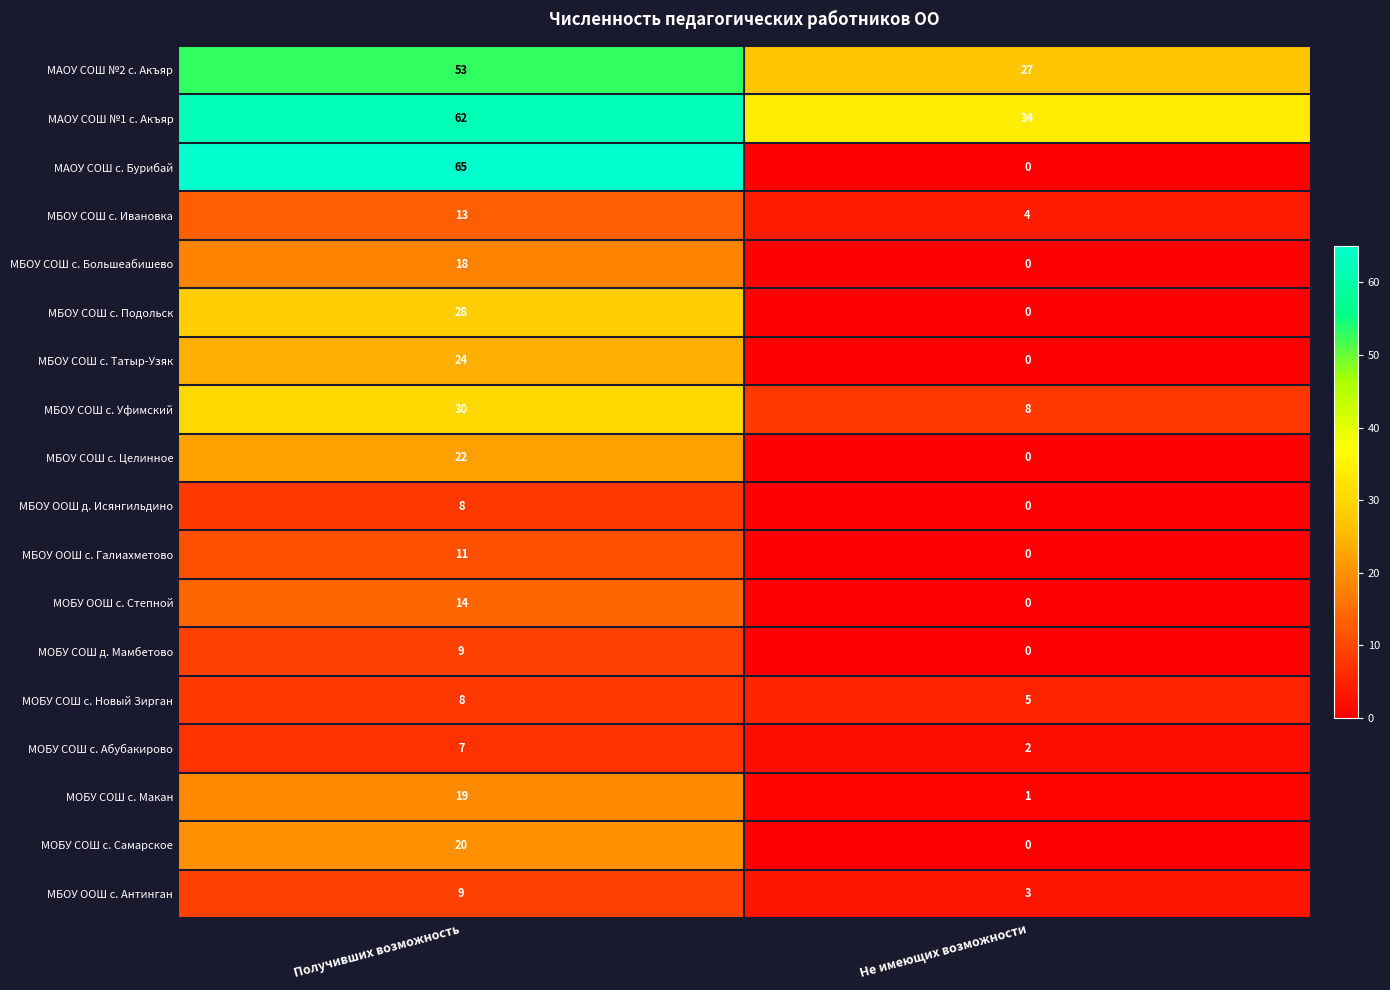

True or false: МОБУ СОШ с. Самарское has a value of 20 at Получивших возможность.

True